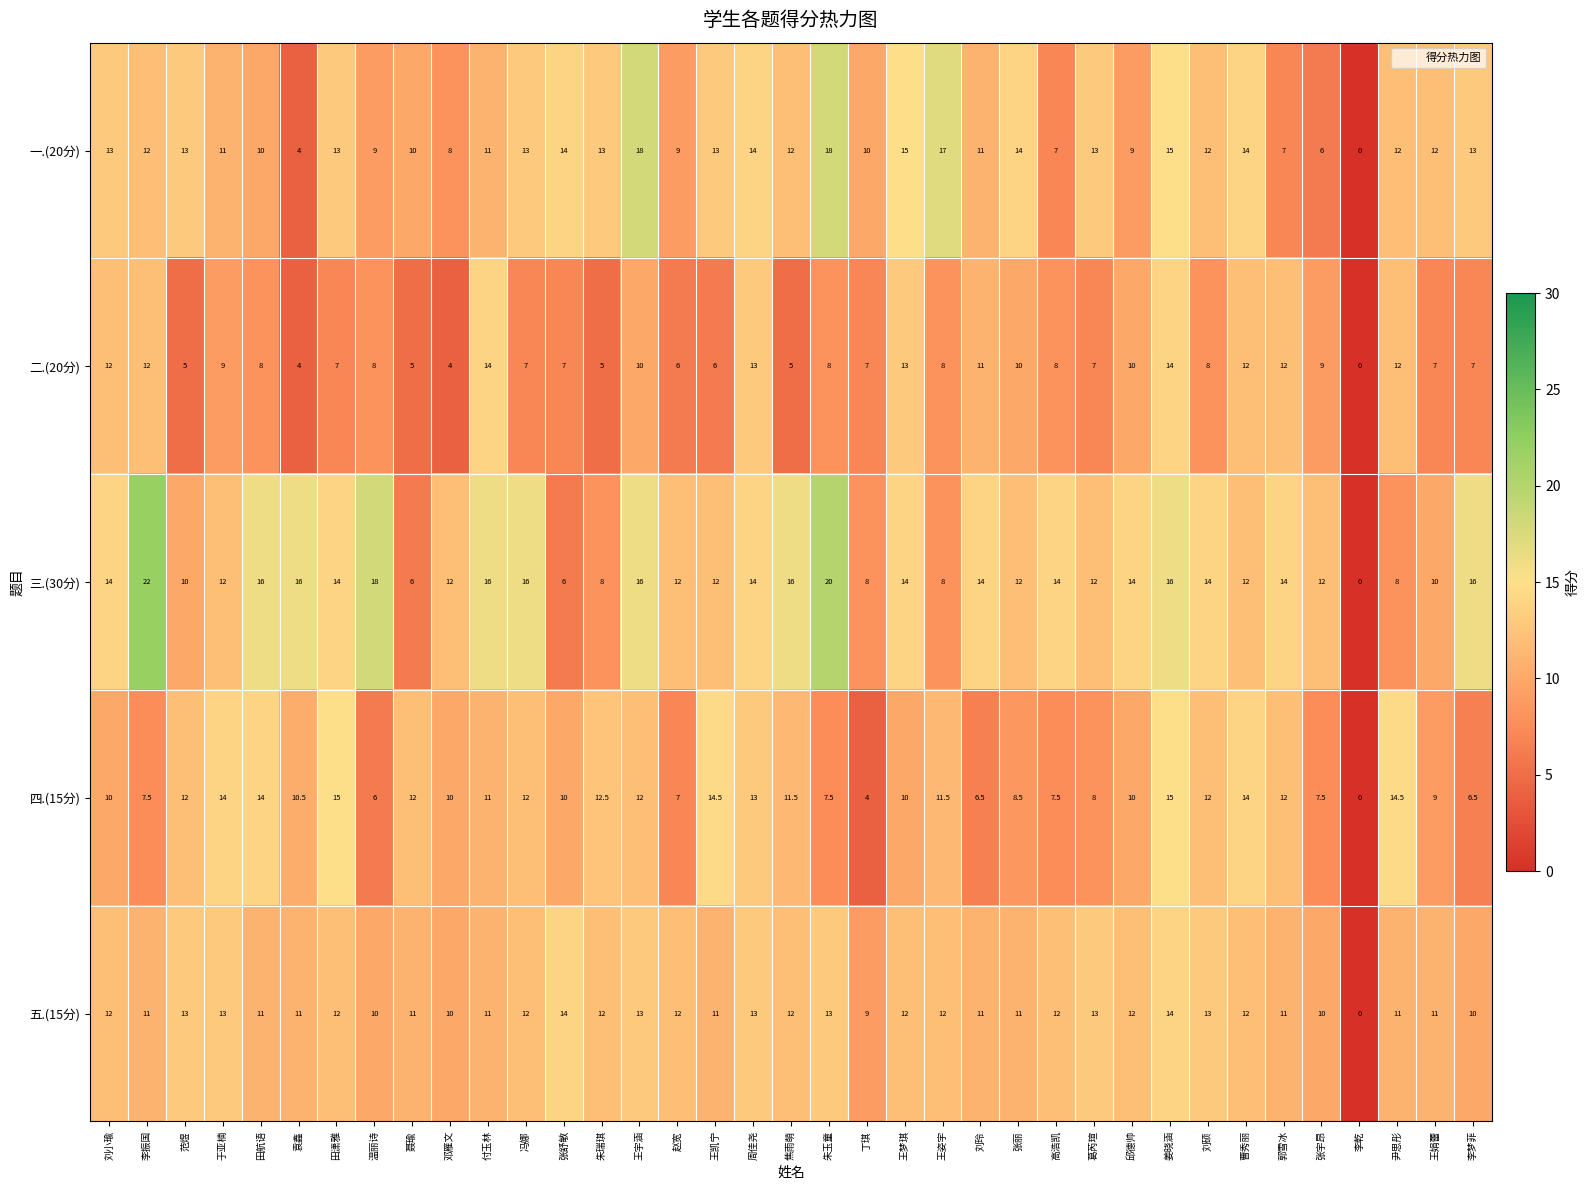

How many positive values does the 二.(20分) series have?

36